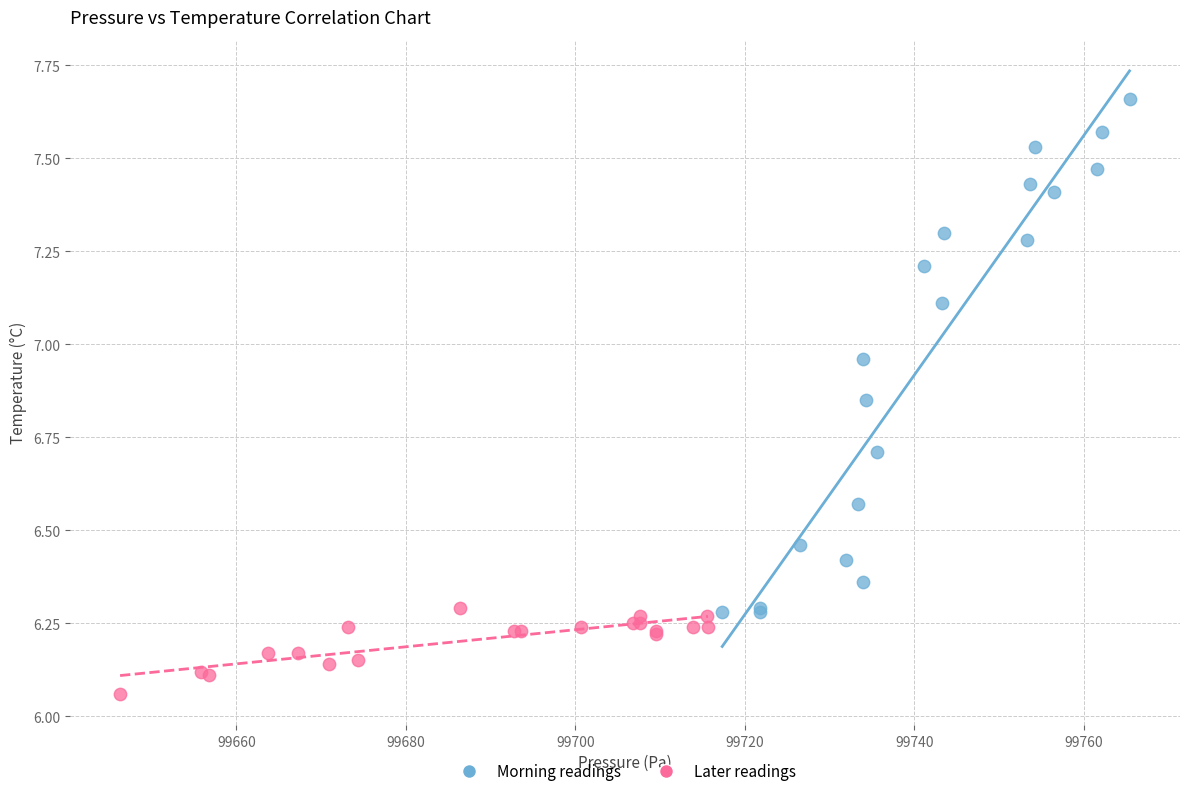

Which series has the widest spread of Y values?

Morning readings